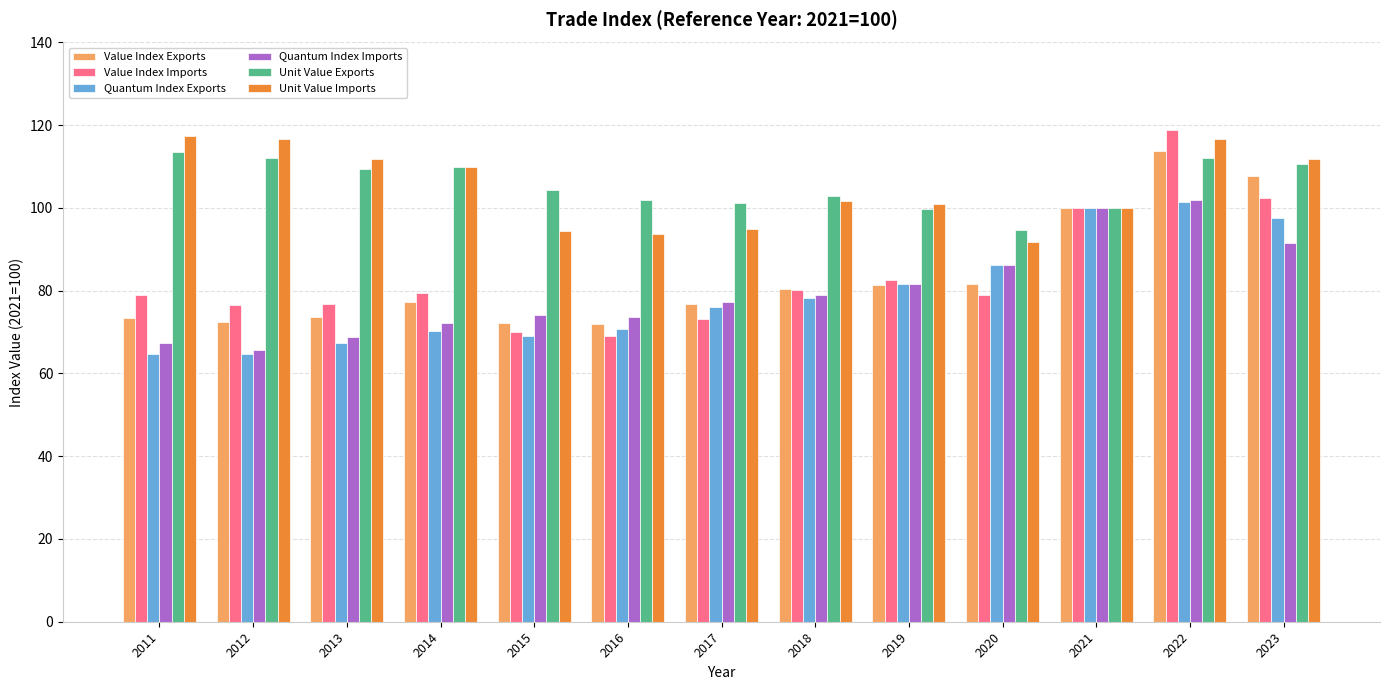

What is the sum of all Quantum Index Exports values?

1028.0